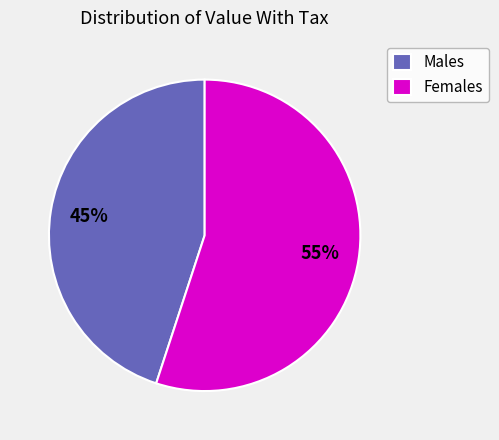

Do Females and Males together represent more than half of the pie?

Yes